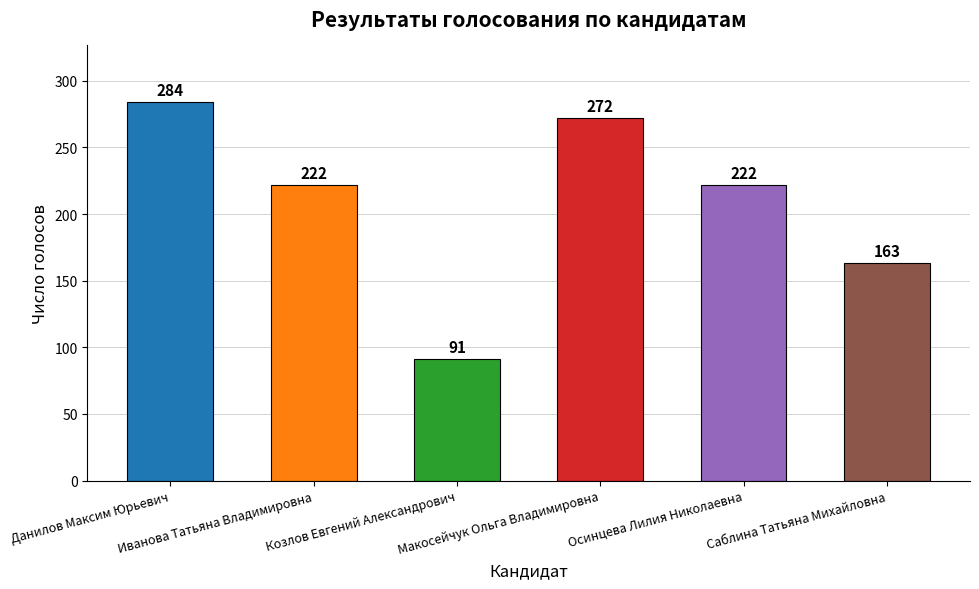

What is the change in value from Данилов Максим Юрьевич to Макосейчук Ольга Владимировна?

-12